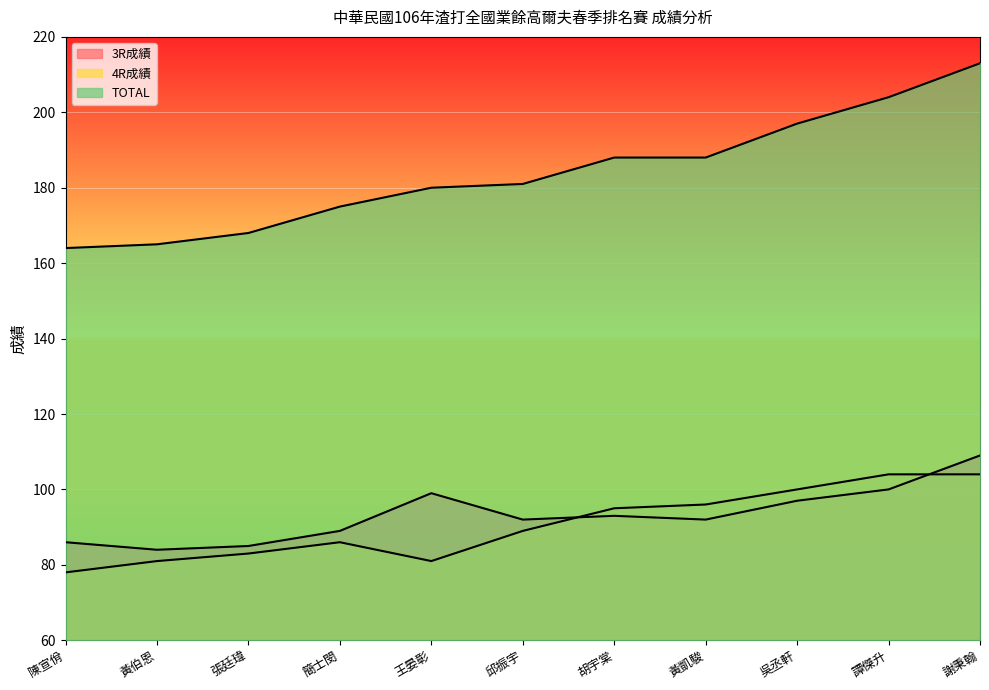

What is the label of the 6th point from the left?

邱振宇